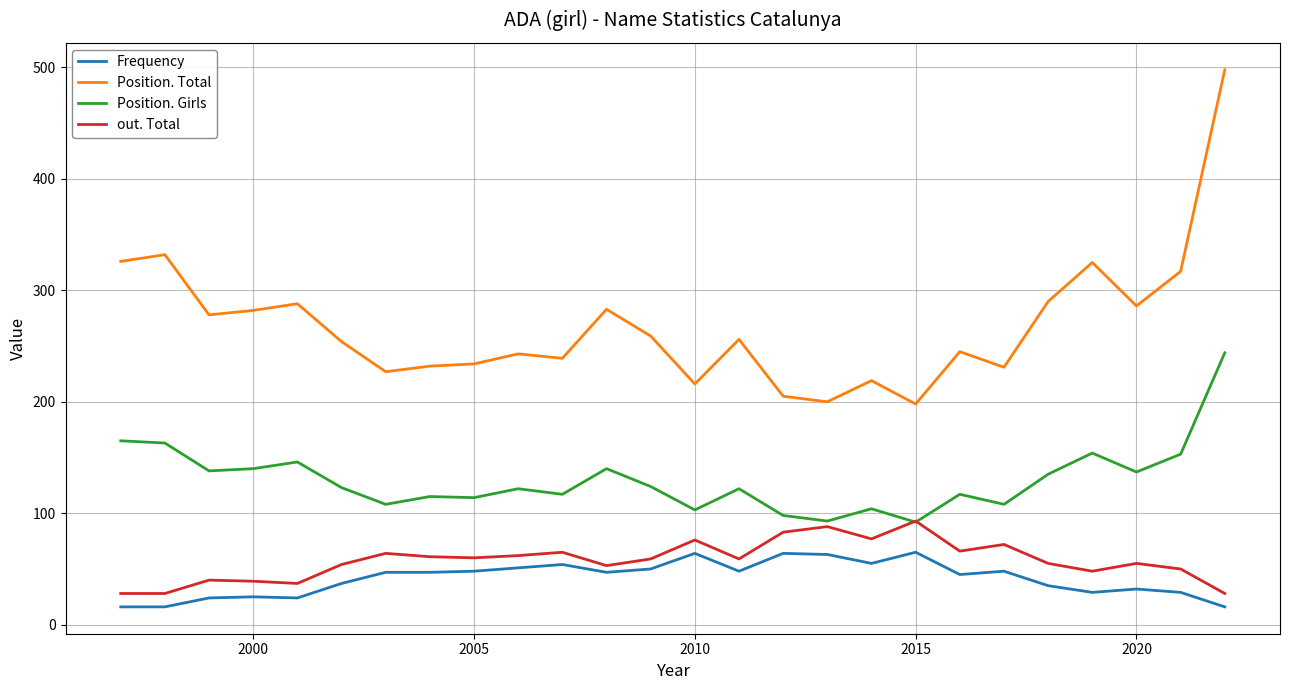

What is the highest value of the out. Total series?

93